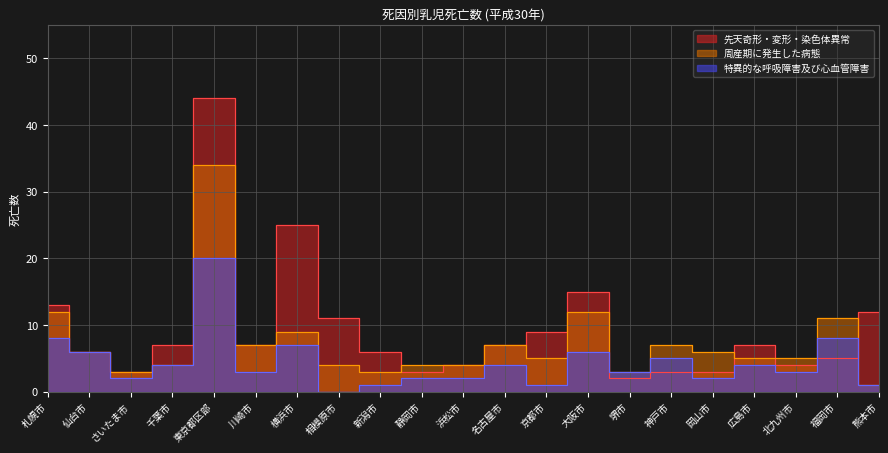

In 先天奇形・変形・染色体異常, how many points are lower than both neighbors (excluding endpoints)?

5